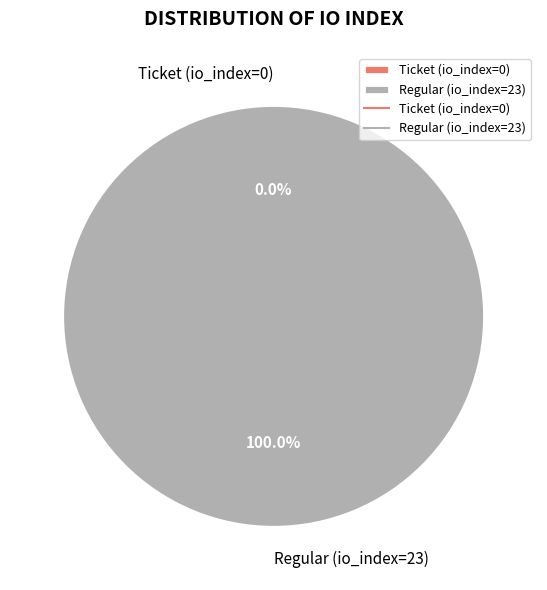

To the nearest percent, what is the combined percentage of Ticket (io_index=0) and Regular (io_index=23)?

100%